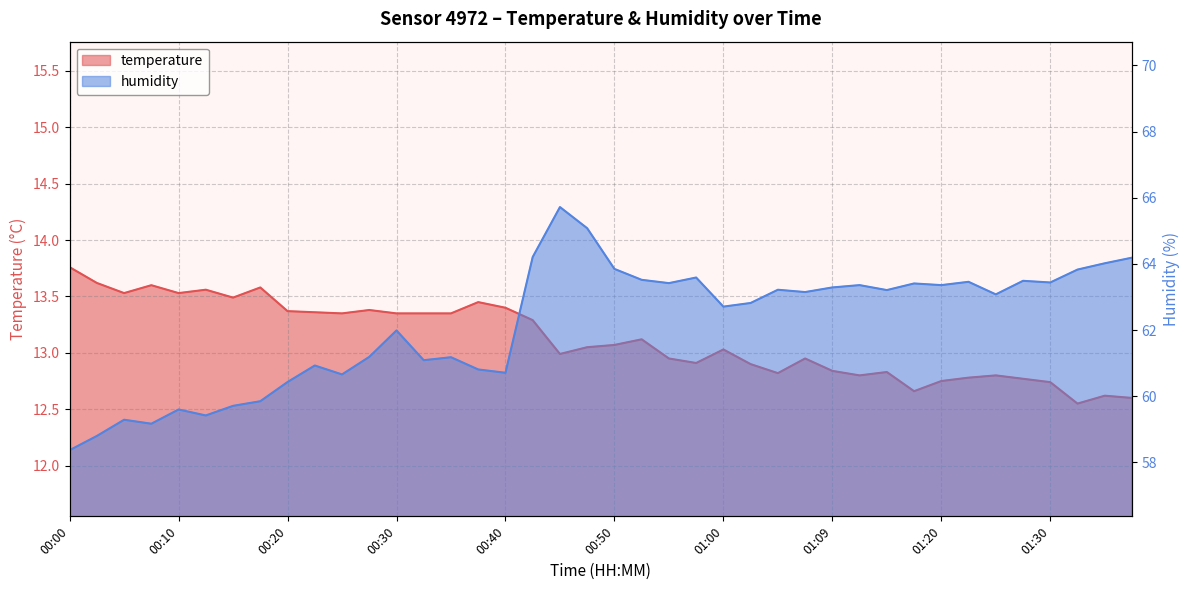

Rank the series at 01:09 from lowest to highest value.

temperature, humidity